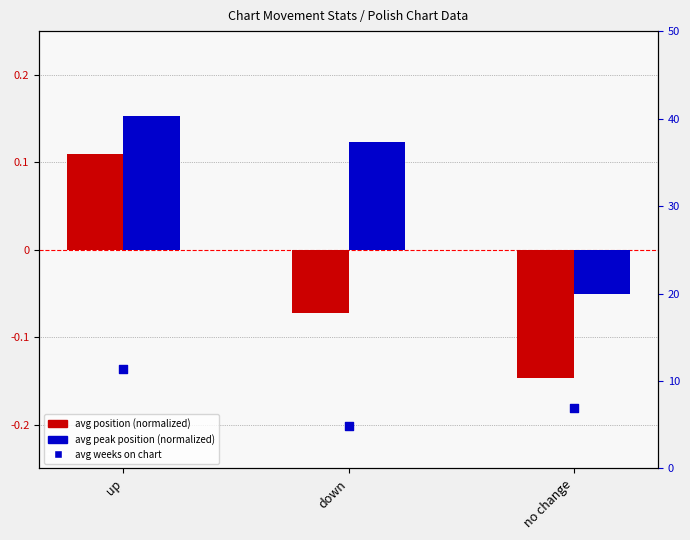

What is the total value across all series at up?

11.7